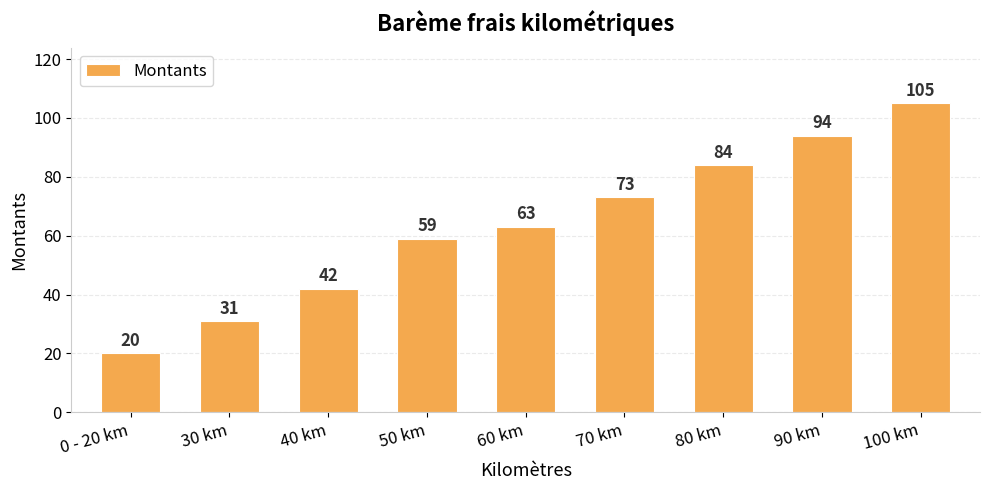

Reading left to right, transcribe all the data shown in this chart.

0 - 20 km=20	30 km=31	40 km=42	50 km=59	60 km=63	70 km=73	80 km=84	90 km=94	100 km=105